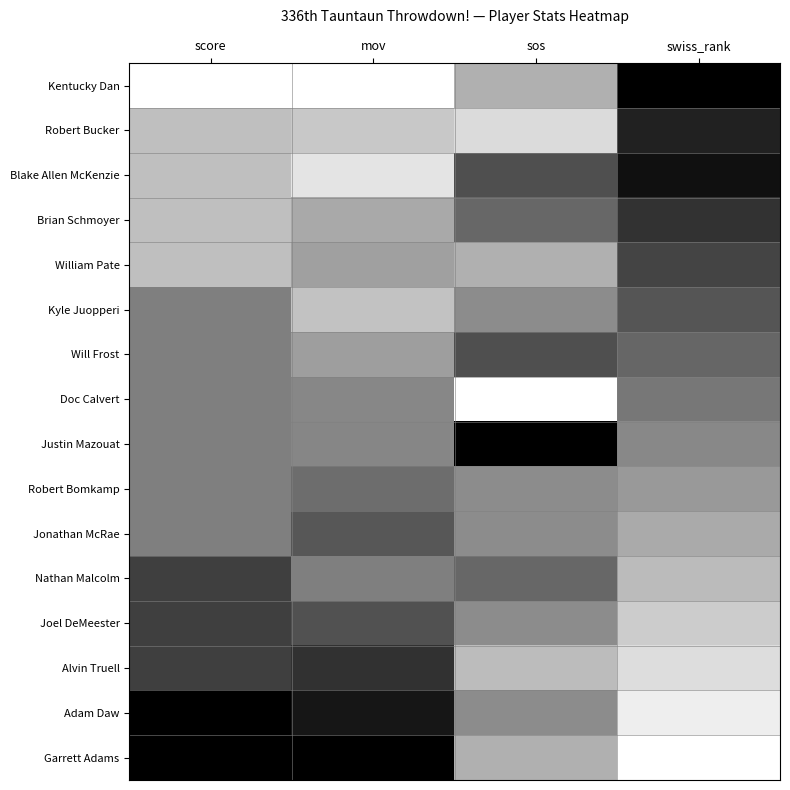

At sos, list the series in order from largest to smallest.

Justin Mazouat, Blake Allen McKenzie, Will Frost, Brian Schmoyer, Nathan Malcolm, Kyle Juopperi, Robert Bomkamp, Jonathan McRae, Joel DeMeester, Adam Daw, Kentucky Dan, William Pate, Garrett Adams, Alvin Truell, Robert Bucker, Doc Calvert